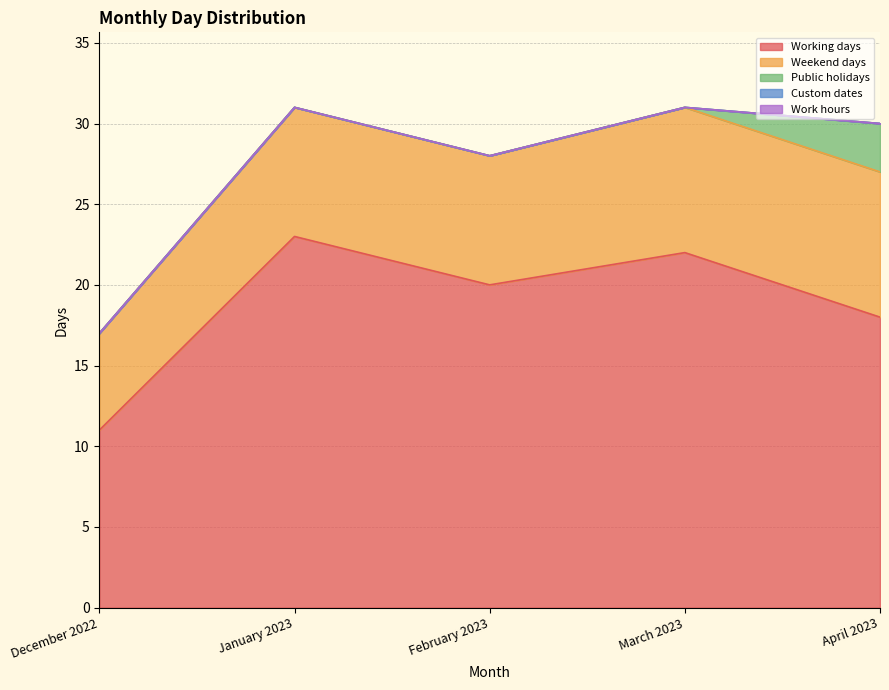

List the labels in order of Work hours value, largest first.

December 2022, January 2023, February 2023, March 2023, April 2023